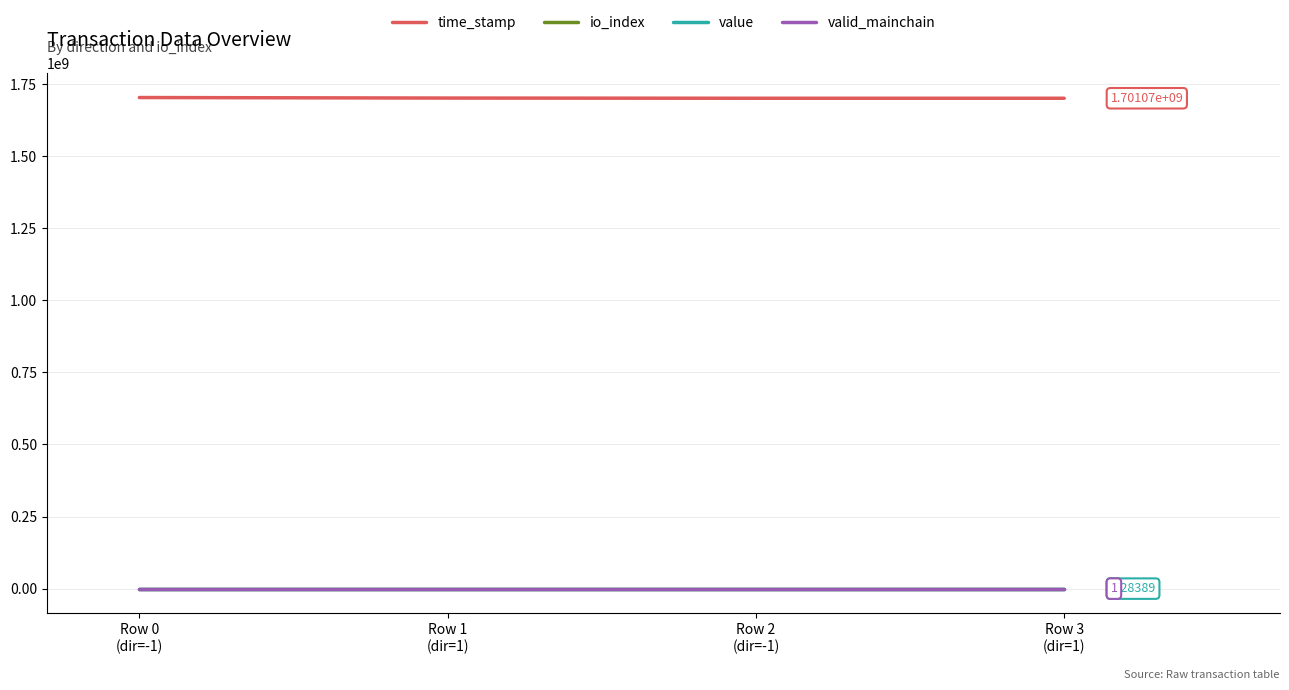

True or false: time_stamp and value intersect in this chart.

False